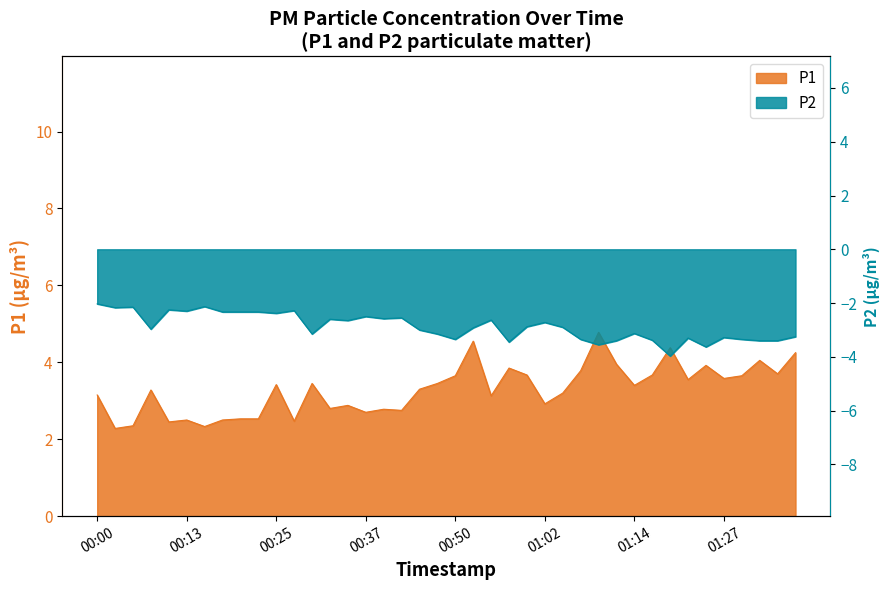

At which label is P1 closest to 3?

01:02